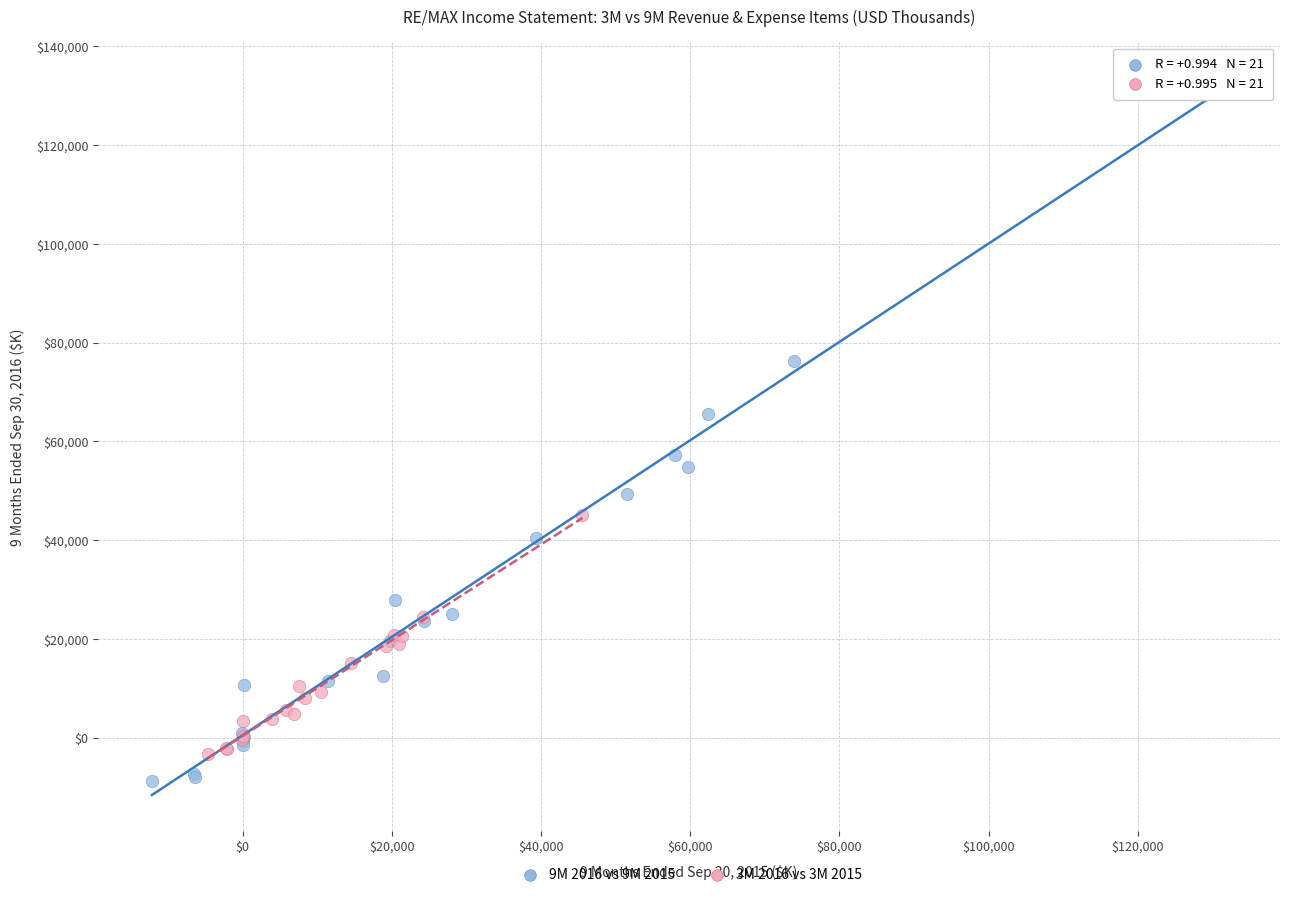

Which series has the widest spread of Y values?

9M 2016 vs 9M 2015